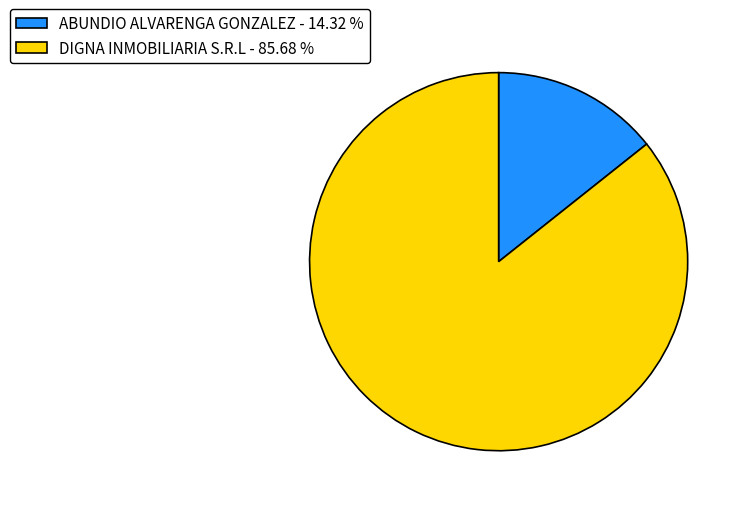

Between ABUNDIO ALVARENGA GONZALEZ - 14.32 % and DIGNA INMOBILIARIA S.R.L - 85.68 %, which is larger?

DIGNA INMOBILIARIA S.R.L - 85.68 %